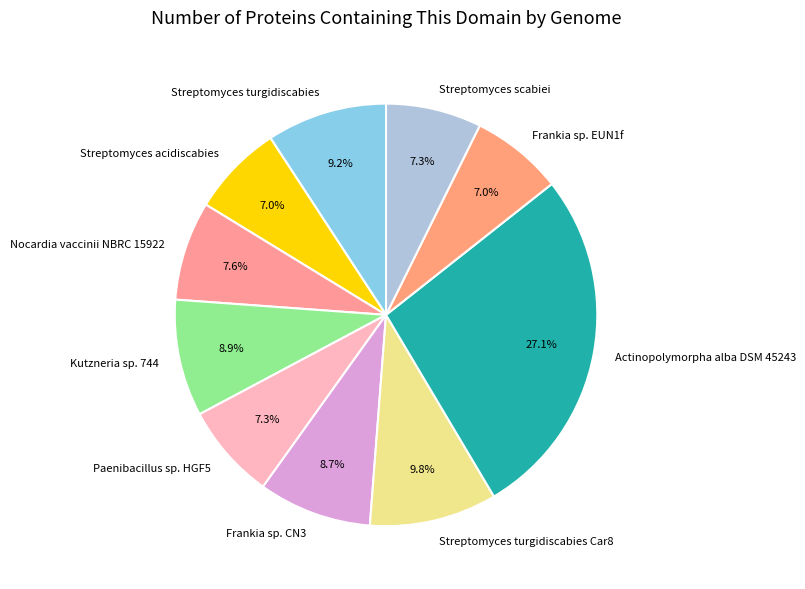

What is the ratio of the value at Kutzneria sp. 744 to the value at Streptomyces scabiei?

1.2